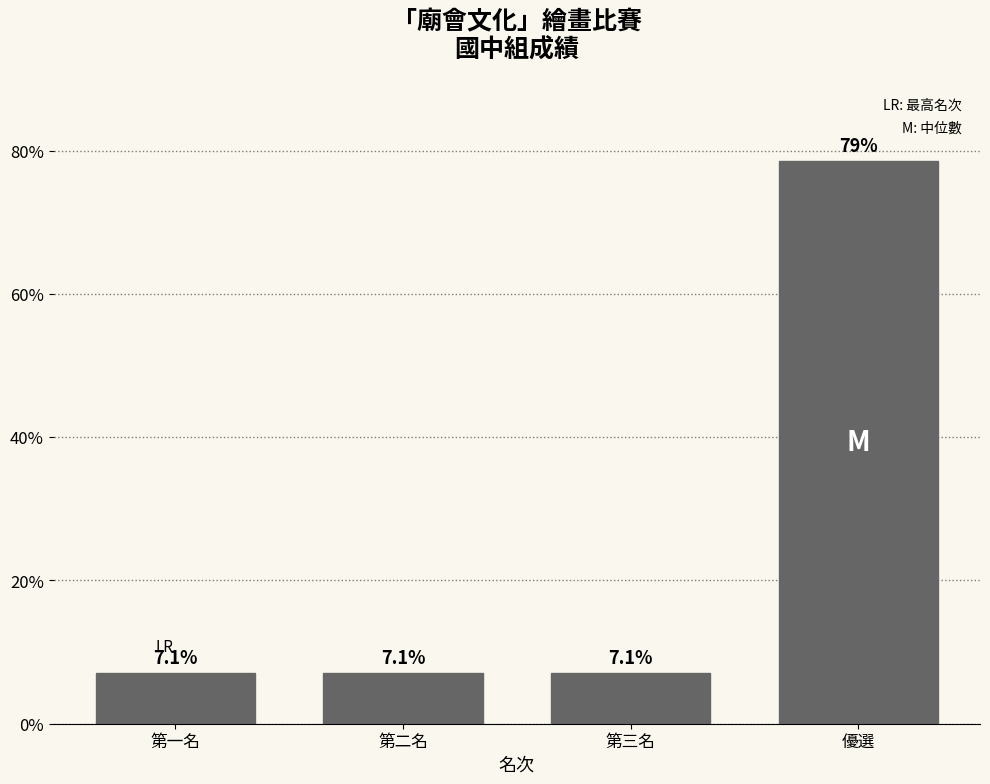

Reading right to left, what are all the values shown in this chart?

78.6	7.1	7.1	7.1